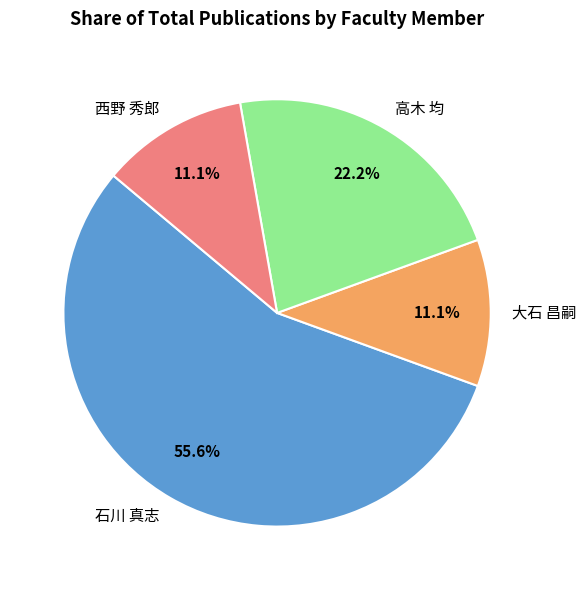

Does 西野 秀郎 account for over 50% of the chart?

No